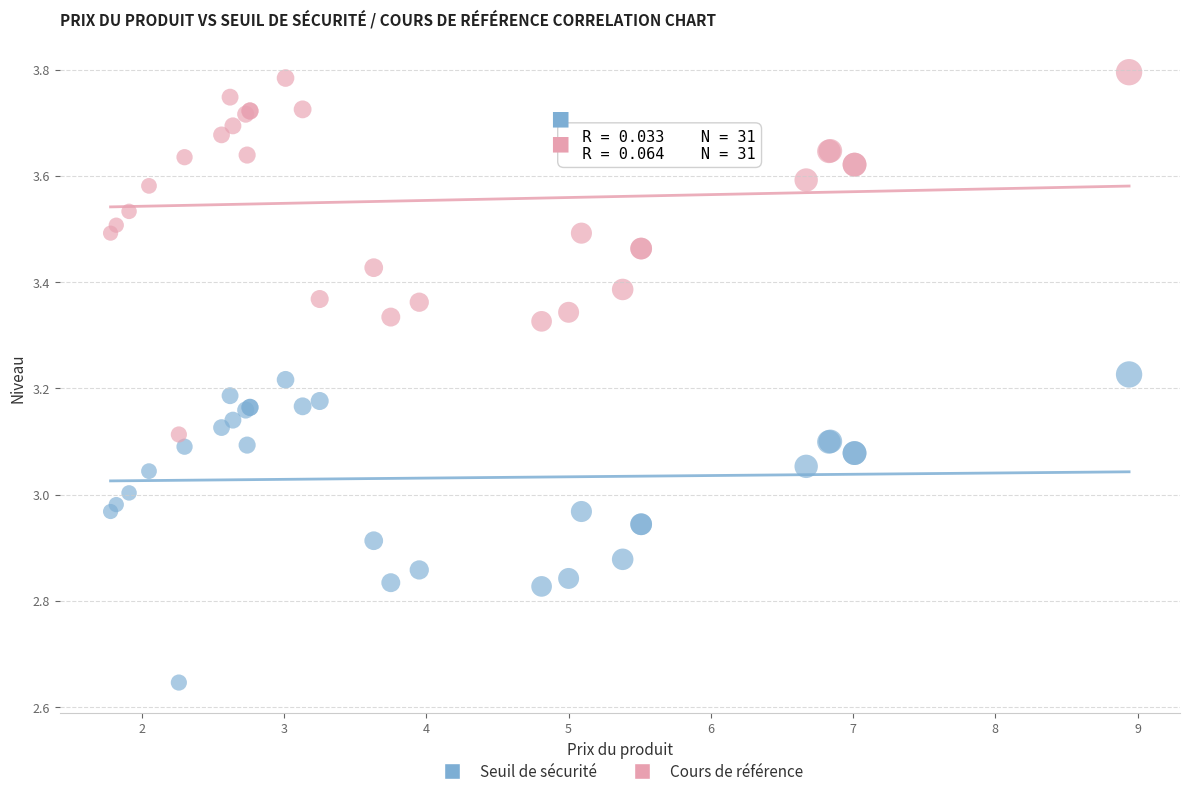

Which series has the widest spread of Y values?

Cours de référence